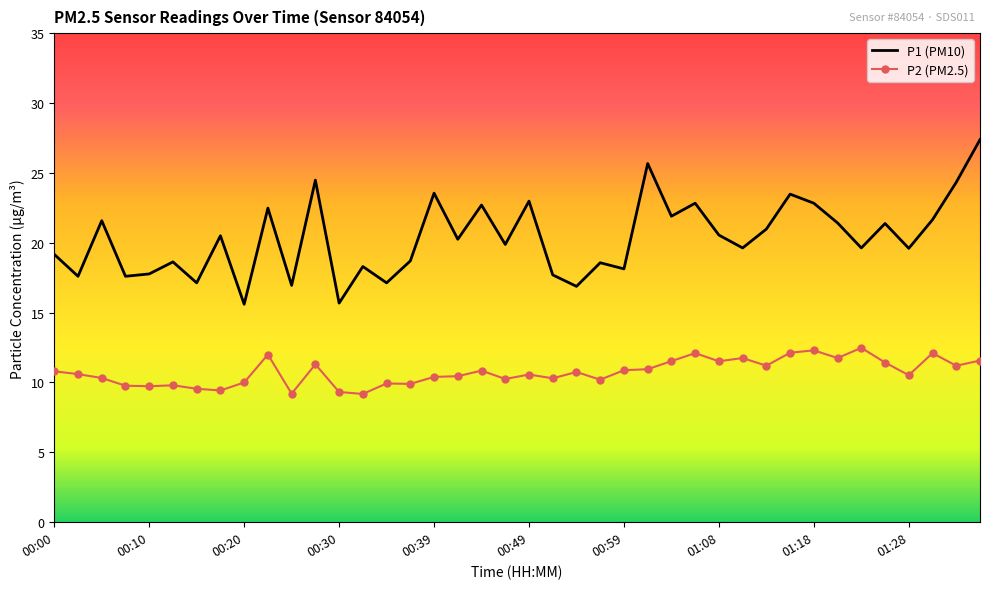

True or false: P1 (PM10) and P2 (PM2.5) cross at least once.

False